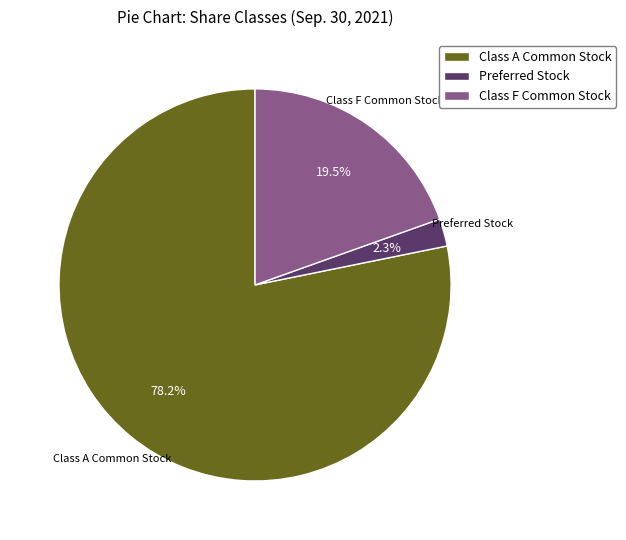

To the nearest percent, what percentage of the pie is Class A Common Stock?

78%